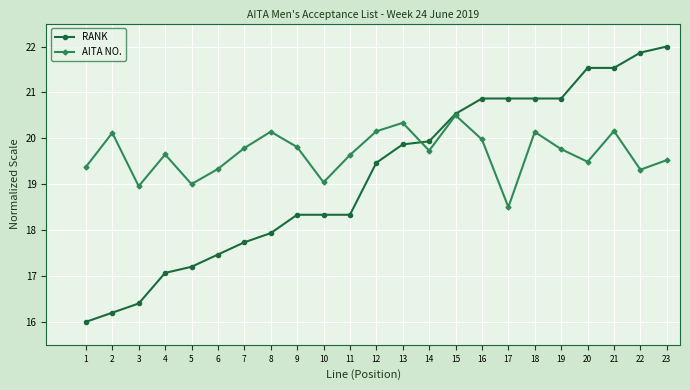

At how many categories does at least one series exceed 21?

4